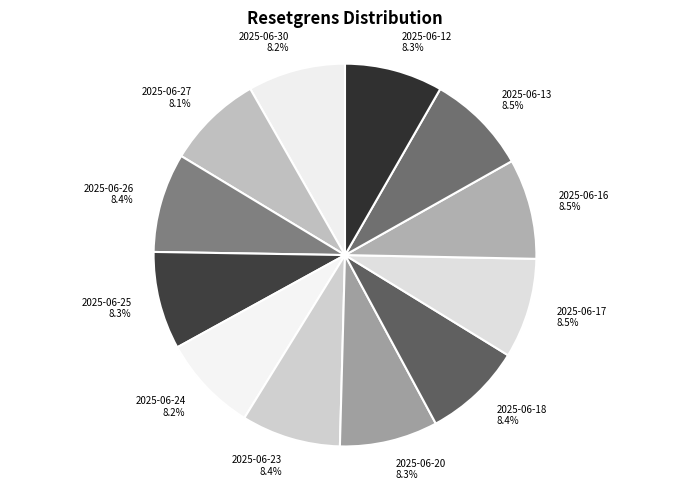

Approximately how many times larger is the value at 2025-06-13 compared to 2025-06-17?

1.0